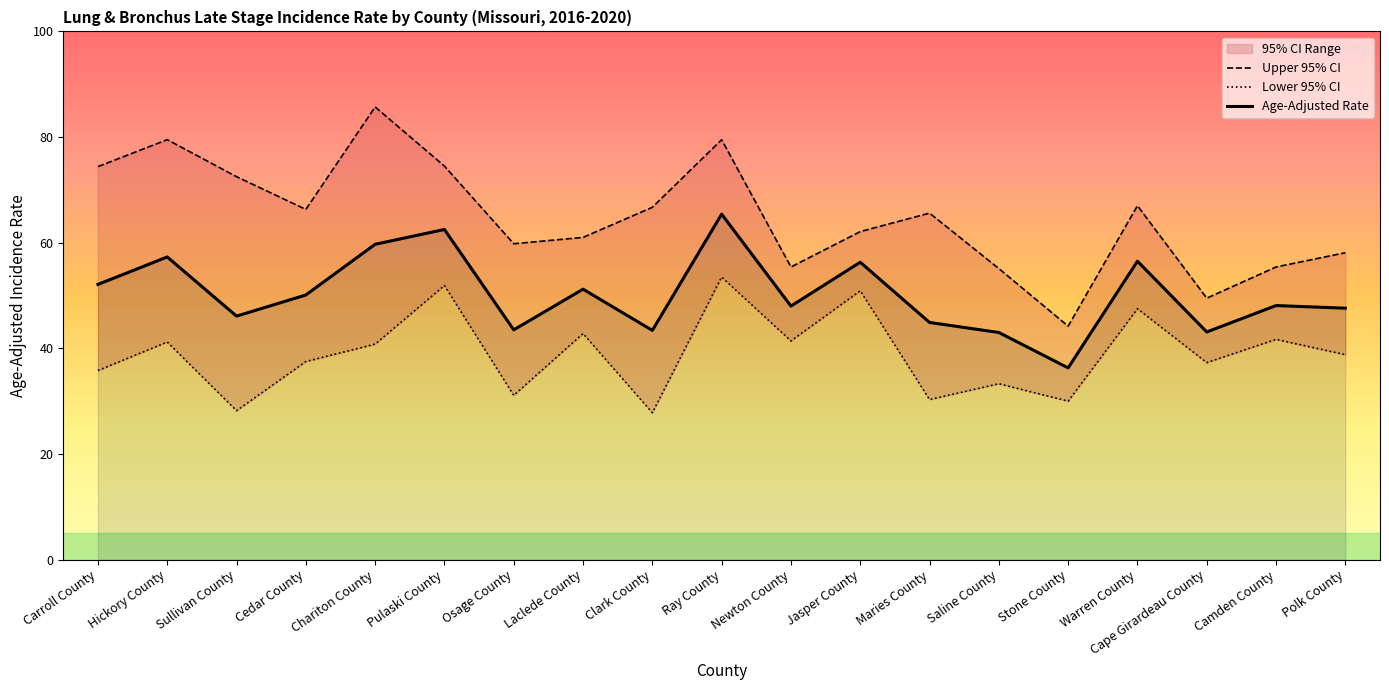

What is the label of the 8th point from the right?

Jasper County